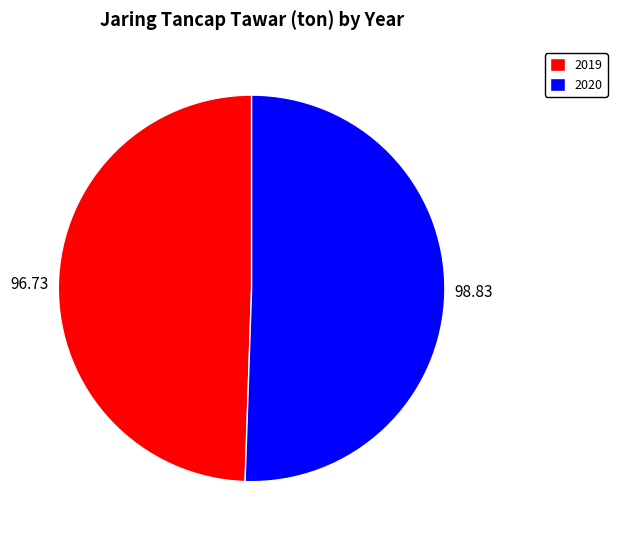

Which slice represents more than half of the pie?

2020